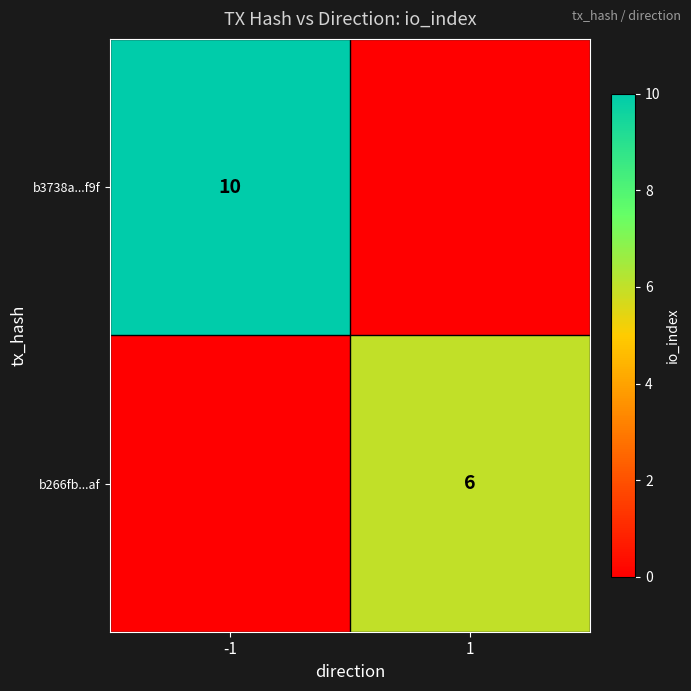

The value of b3738a...f9f at -1 is 10. True or false?

True